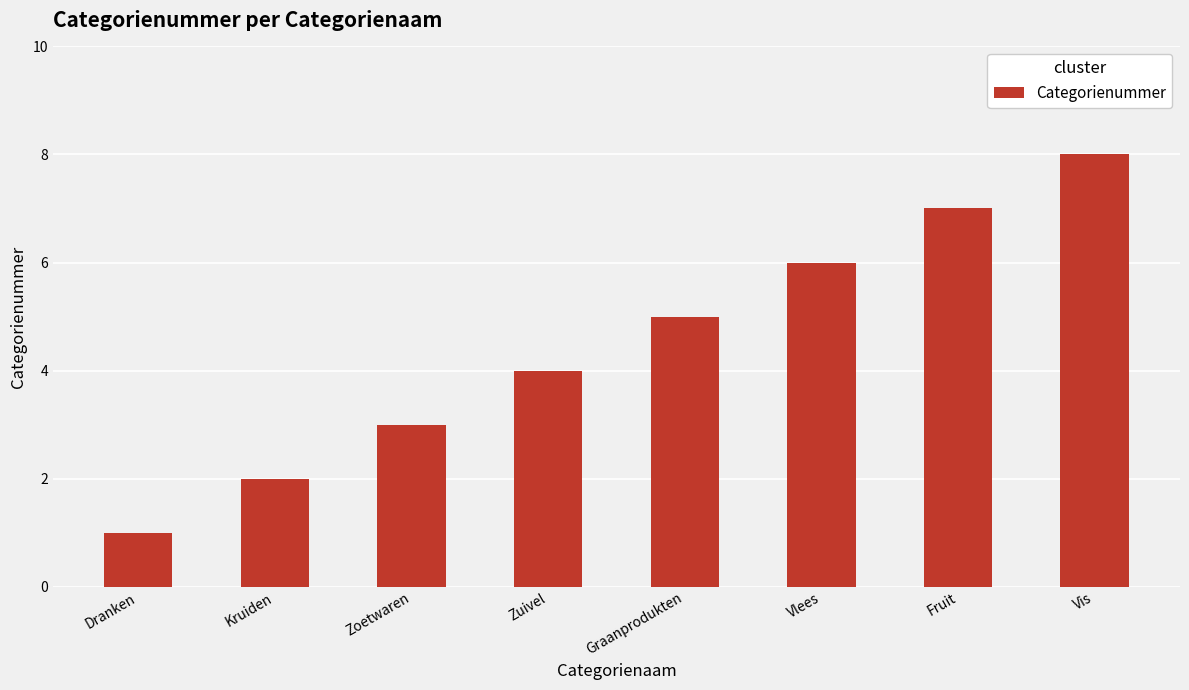

Rank the categories by value from lowest to highest.

Dranken, Kruiden, Zoetwaren, Zuivel, Graanprodukten, Vlees, Fruit, Vis